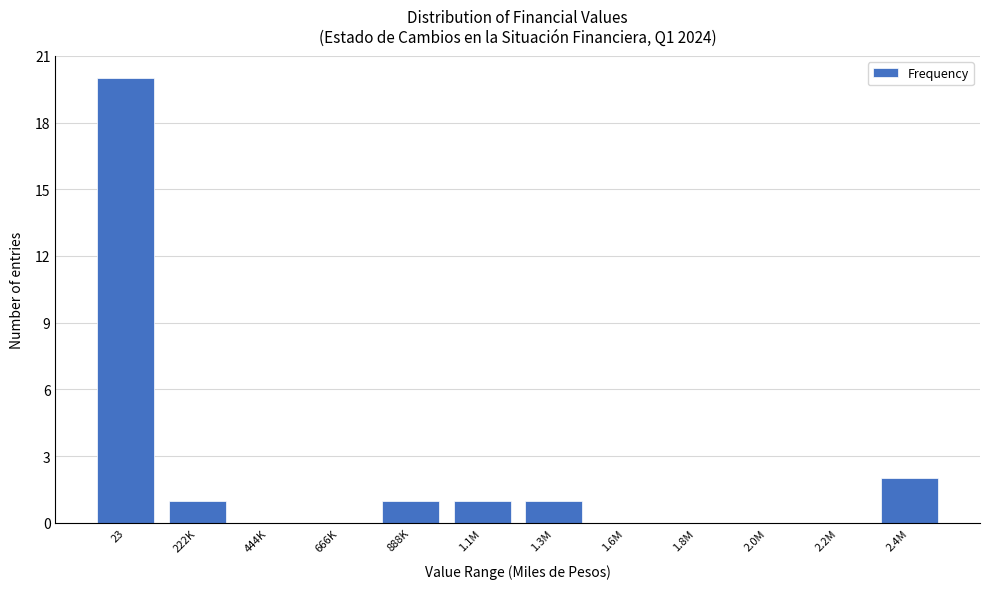

Reading left to right, extract all data points from this chart.

23=20	222K=1	444K=0	666K=0	888K=1	1.1M=1	1.3M=1	1.6M=0	1.8M=0	2.0M=0	2.2M=0	2.4M=2